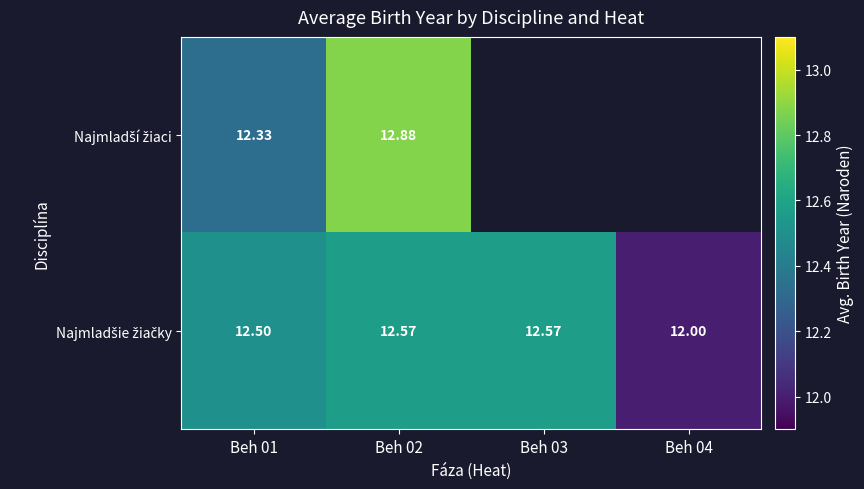

Which series has the widest spread of values?

Najmladšie žiačky